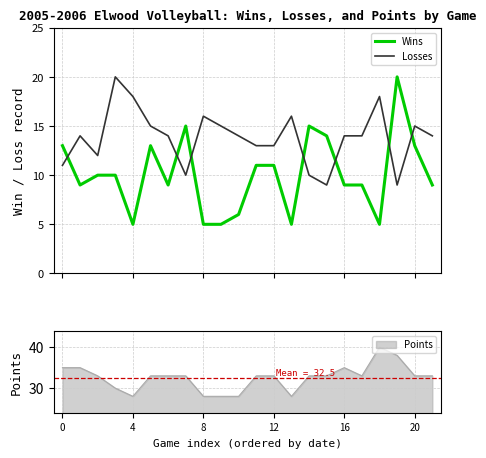

Is the value of Wins at 6 greater than the value of Losses at 15?

No